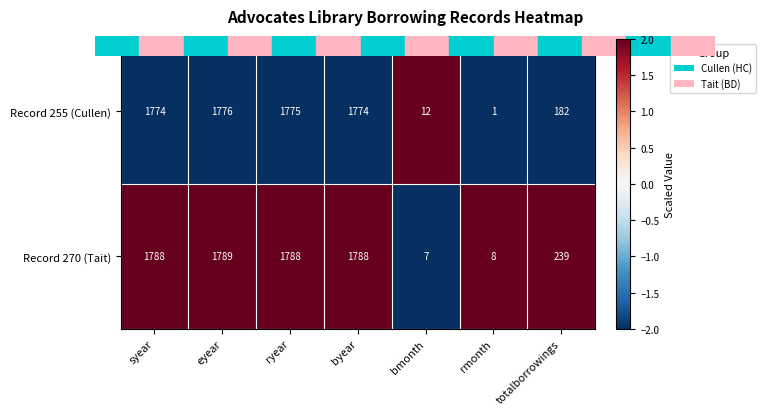

The Record 270 (Tait) series shows 2587 at eyear. True or false?

False